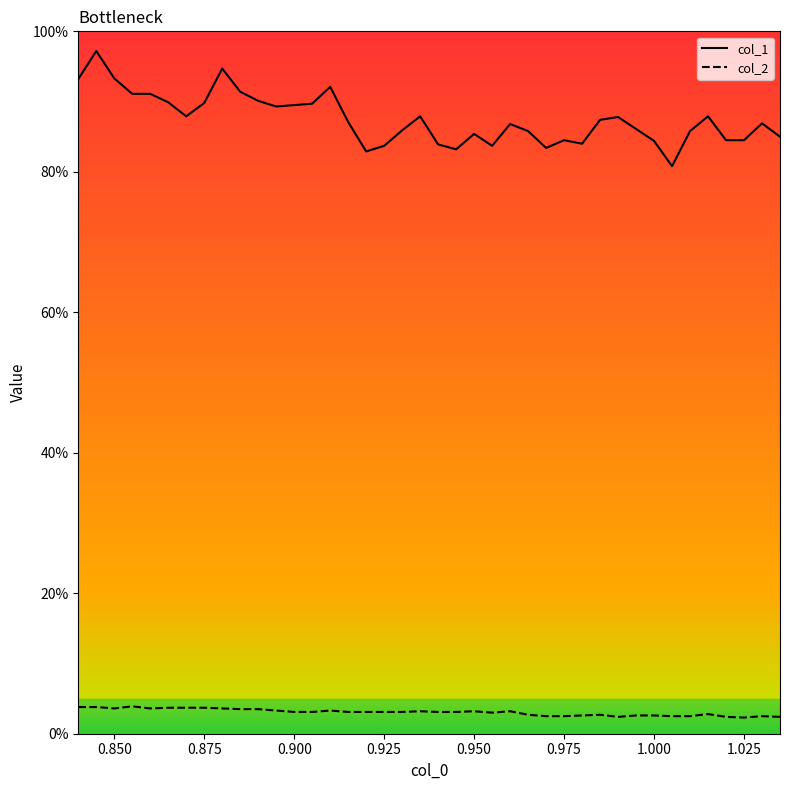

What are all the series names shown in the legend?

col_1, col_2